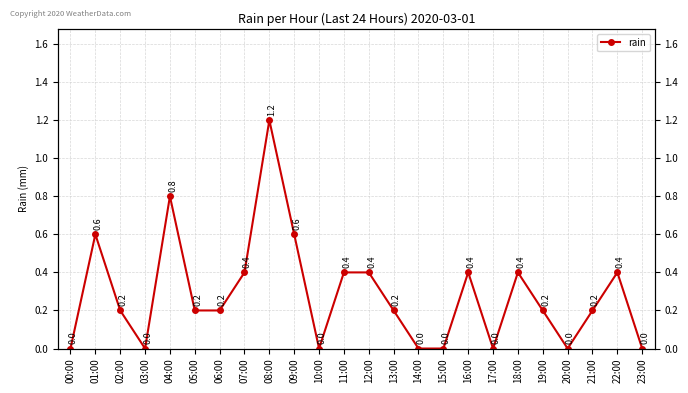

How many lines are shown in the chart?

1